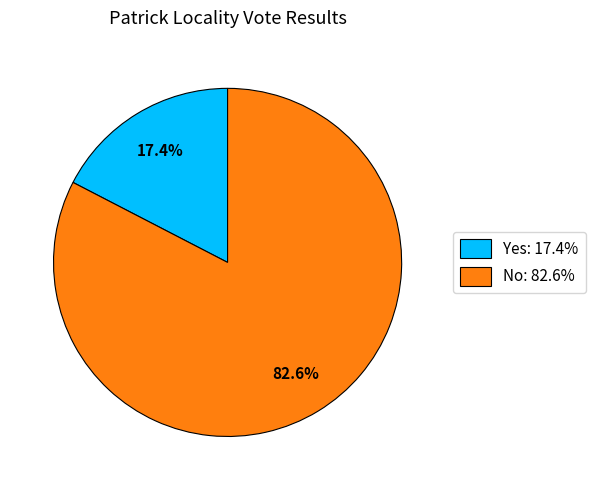

Count the number of slices in the pie.

2